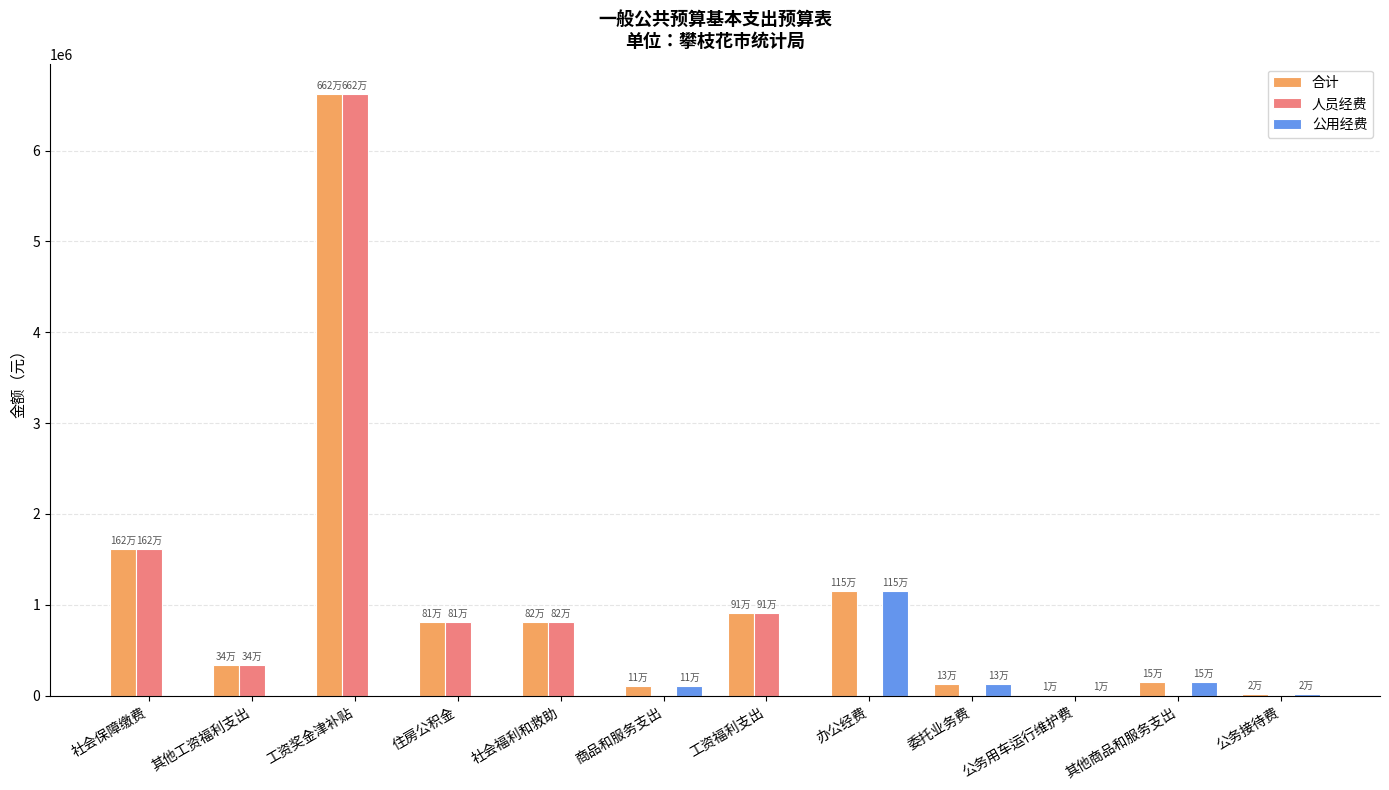

What is the maximum value for 人员经费?

6624374.8